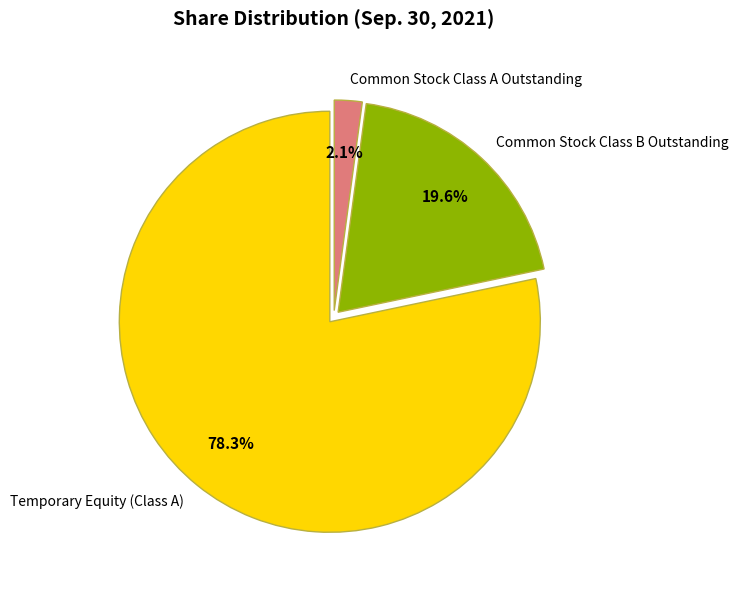

Rank the categories by value from highest to lowest.

Temporary Equity (Class A), Common Stock Class B Outstanding, Common Stock Class A Outstanding